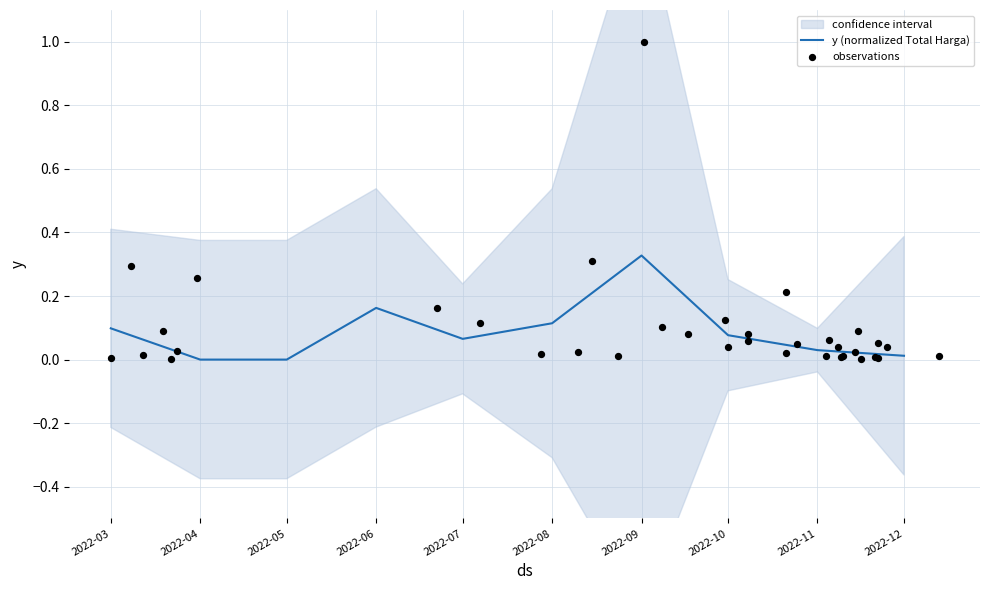

True or false: y (normalized Total Harga) has a value of 0.0 at 2022-05.

True